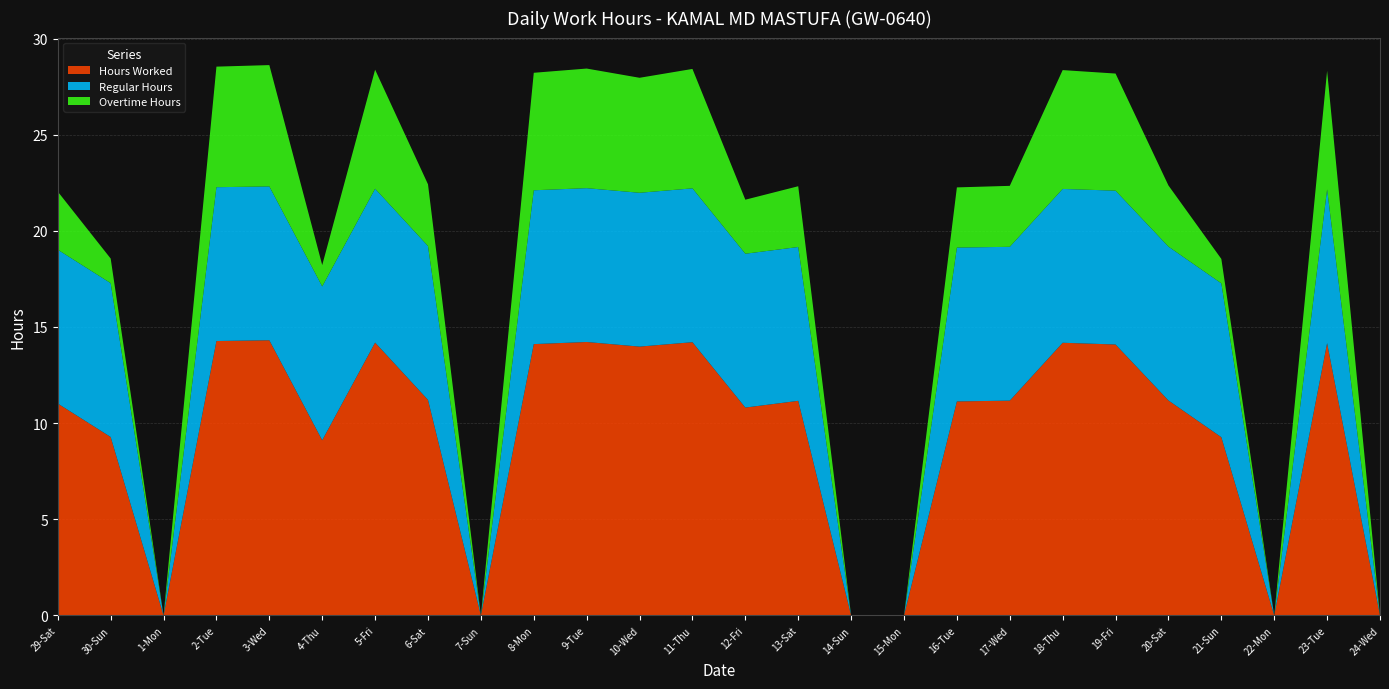

Reading left to right, extract all data points from this chart.

Hours Worked: 29-Sat=11.0	30-Sun=9.3	1-Mon=0.0	2-Tue=14.3	3-Wed=14.3	4-Thu=9.1	5-Fri=14.2	6-Sat=11.2	7-Sun=0.0	8-Mon=14.1	9-Tue=14.2	10-Wed=14.0	11-Thu=14.2	12-Fri=10.8	13-Sat=11.2	14-Sun=0.0	15-Mon=0.0	16-Tue=11.1	17-Wed=11.2	18-Thu=14.2	19-Fri=14.1	20-Sat=11.2	21-Sun=9.3	22-Mon=0.0	23-Tue=14.2	24-Wed=0.0
Regular Hours: 29-Sat=8.0	30-Sun=8.0	1-Mon=0.0	2-Tue=8.0	3-Wed=8.0	4-Thu=8.0	5-Fri=8.0	6-Sat=8.0	7-Sun=0.0	8-Mon=8.0	9-Tue=8.0	10-Wed=8.0	11-Thu=8.0	12-Fri=8.0	13-Sat=8.0	14-Sun=0.0	15-Mon=0.0	16-Tue=8.0	17-Wed=8.0	18-Thu=8.0	19-Fri=8.0	20-Sat=8.0	21-Sun=8.0	22-Mon=0.0	23-Tue=8.0	24-Wed=0.0
Overtime Hours: 29-Sat=3.0	30-Sun=1.3	1-Mon=0.0	2-Tue=6.3	3-Wed=6.3	4-Thu=1.1	5-Fri=6.2	6-Sat=3.2	7-Sun=0.0	8-Mon=6.1	9-Tue=6.2	10-Wed=6.0	11-Thu=6.2	12-Fri=2.8	13-Sat=3.2	14-Sun=0.0	15-Mon=0.0	16-Tue=3.1	17-Wed=3.2	18-Thu=6.2	19-Fri=6.1	20-Sat=3.2	21-Sun=1.3	22-Mon=0.0	23-Tue=6.2	24-Wed=0.0